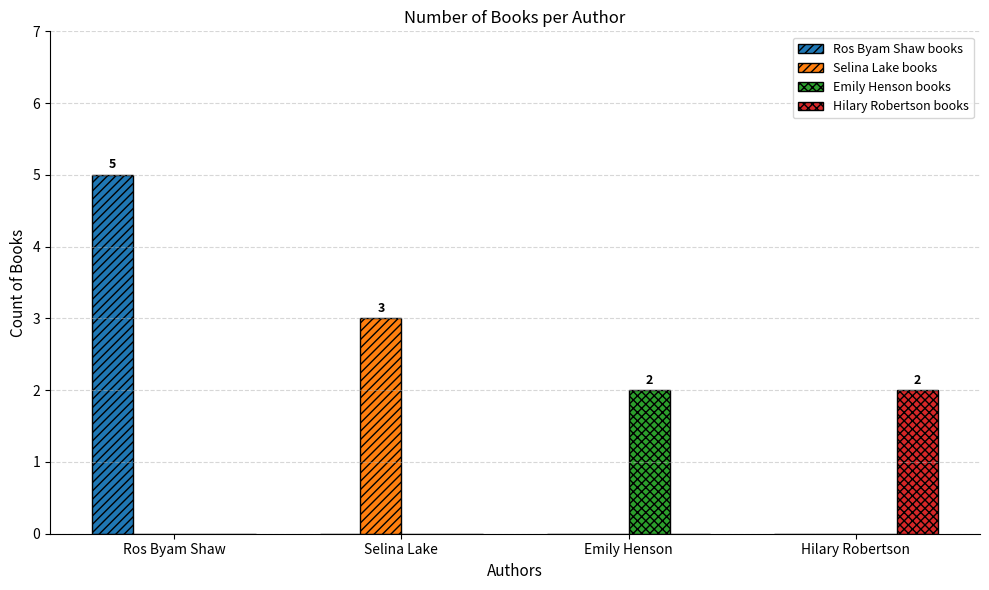

How many groups of bars are there?

4